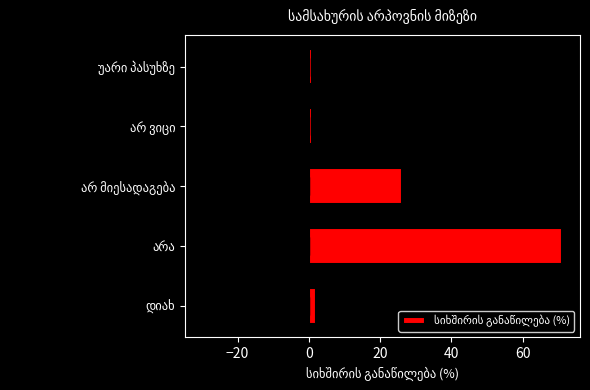

The chart shows a value of 1 at უარი პასუხზე. True or false?

False